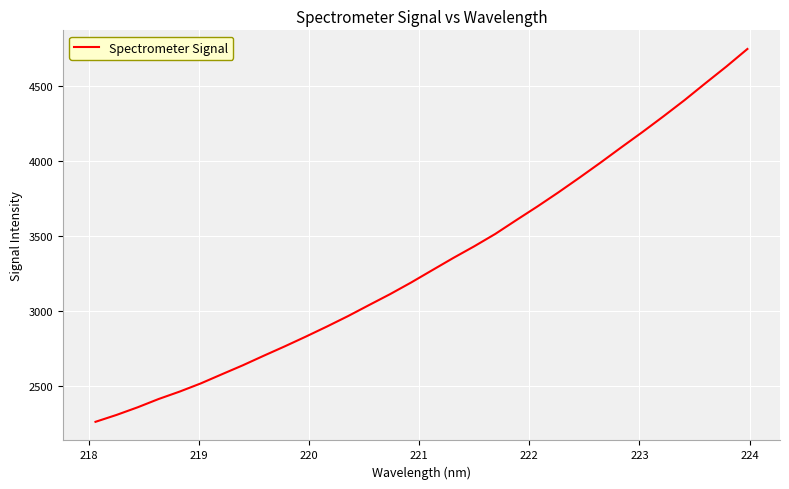

What is the minimum value shown in the chart?

2263.9